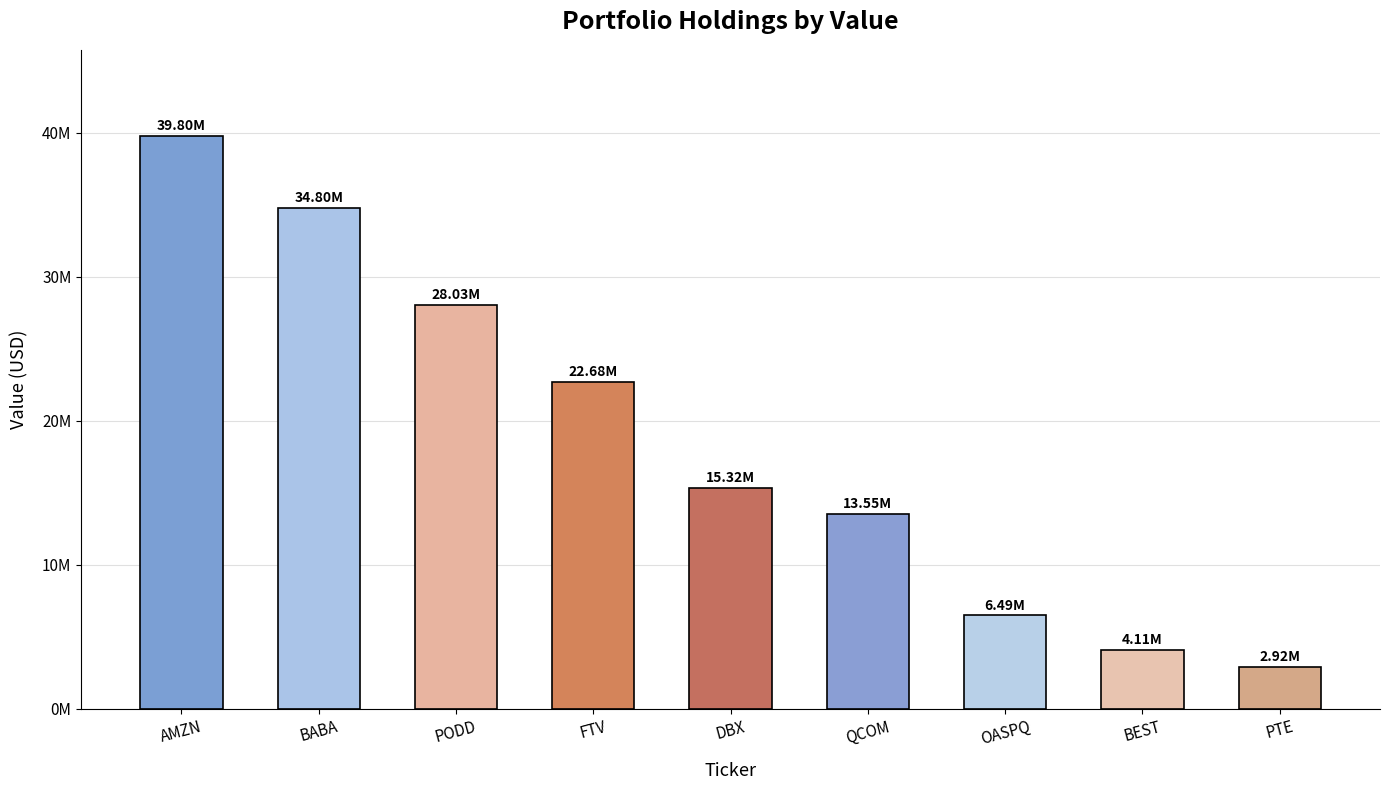

What is the minimum value shown in the chart?

2915000